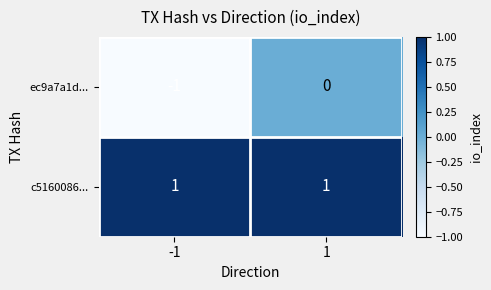

Which series changed the most between -1 and 1?

ec9a7a1d...